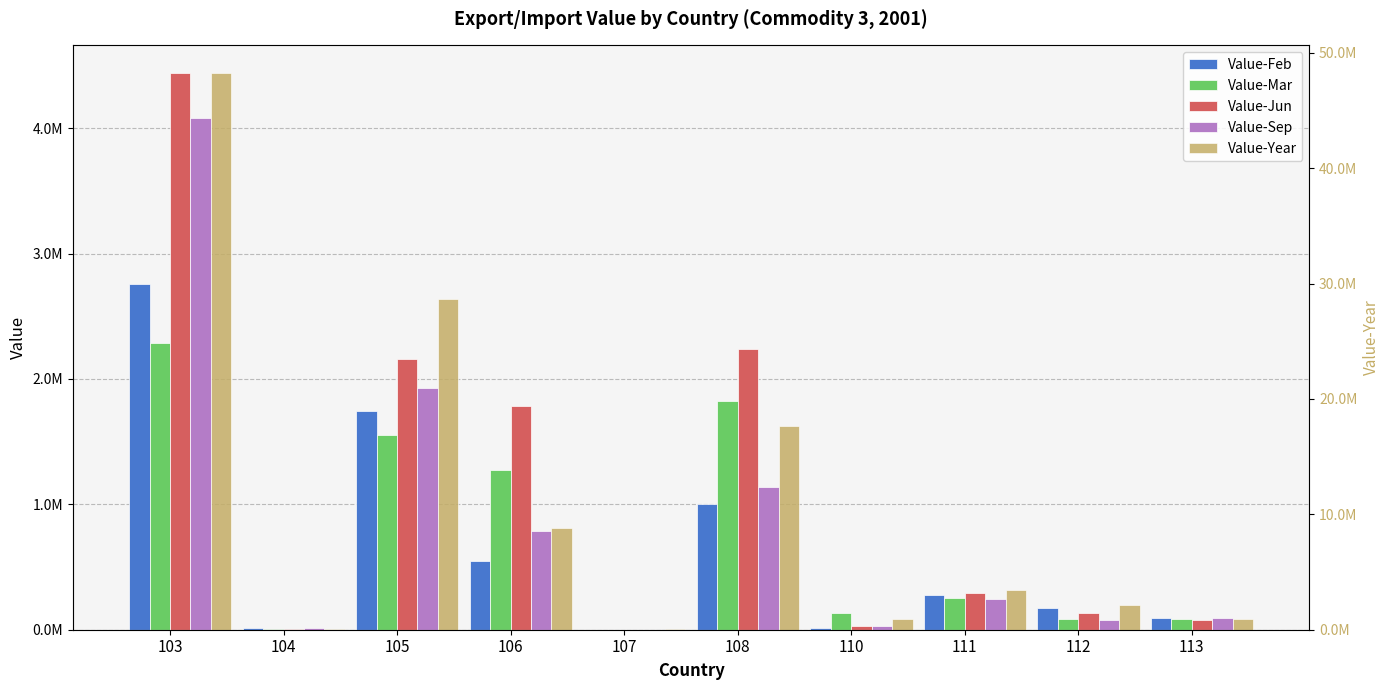

Rank the categories by Value-Sep value from highest to lowest.

103, 105, 108, 106, 111, 113, 112, 110, 104, 107